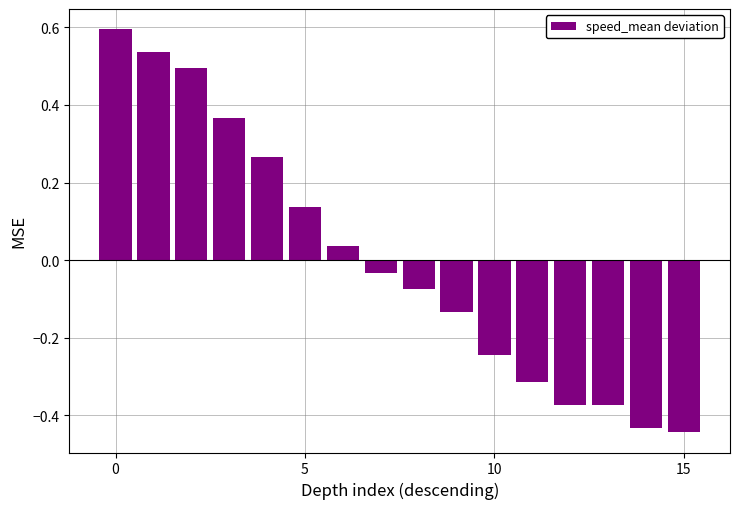

What is the difference between the second highest and second lowest values?

1.0